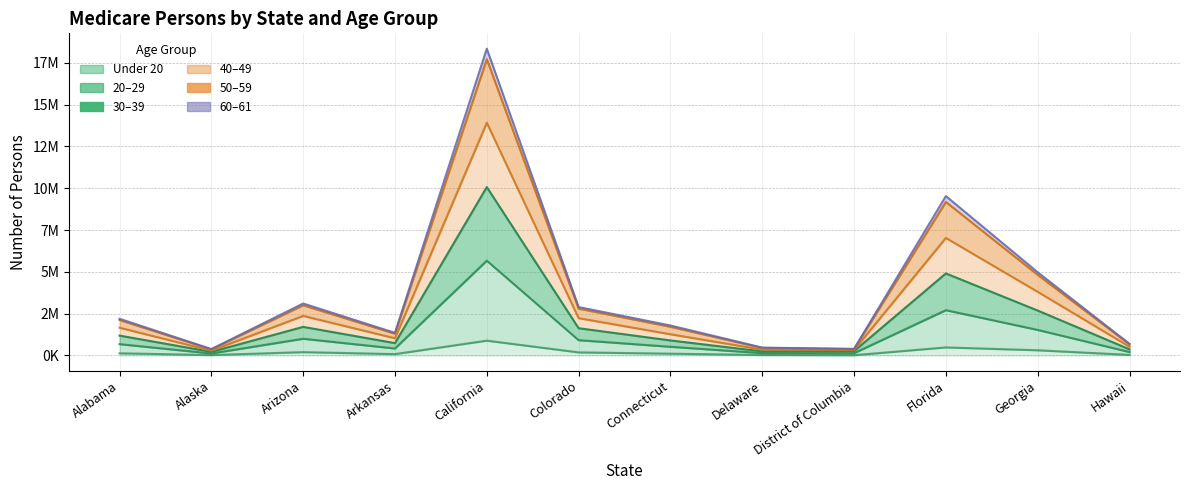

What value does the Under 20 series have at Arizona?

200970